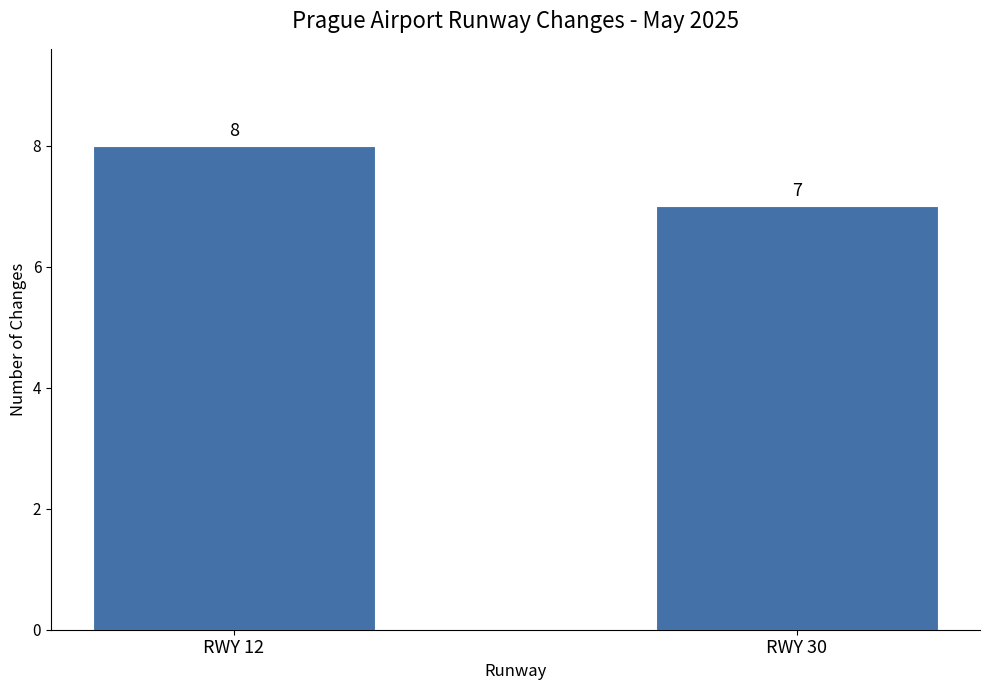

Reading left to right, list all the values displayed in this chart.

RWY 12=8	RWY 30=7